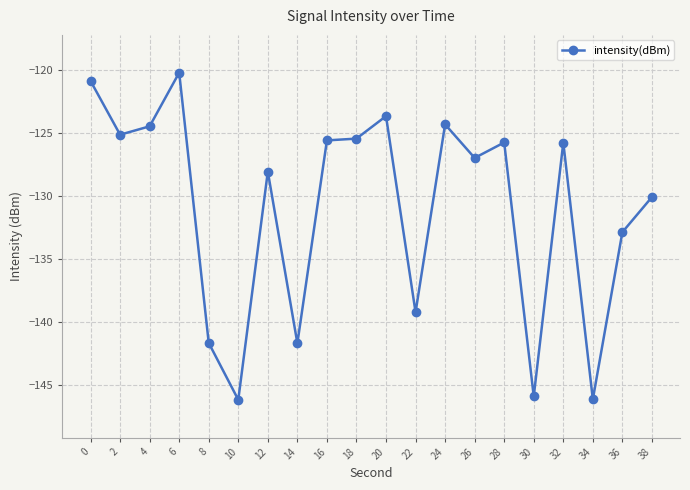

What is the value of the 1st point from the left?

-120.9